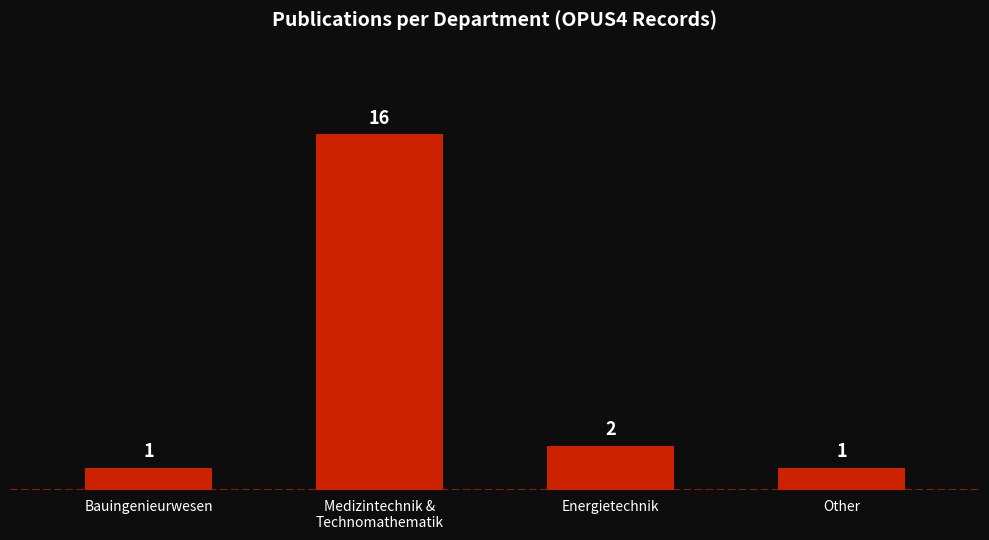

Does the chart contain stacked bars?

No